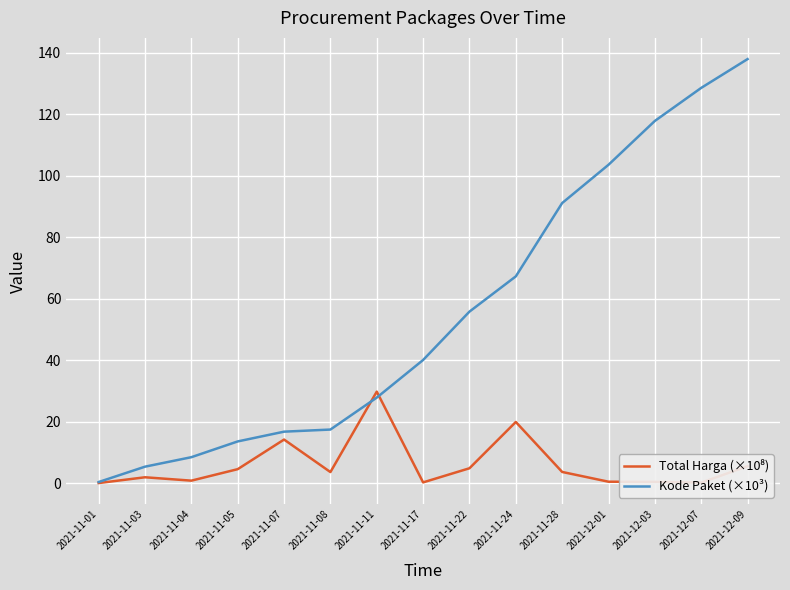

Is it true that Kode Paket (×10³) equals 13.7 at 2021-11-05?

True